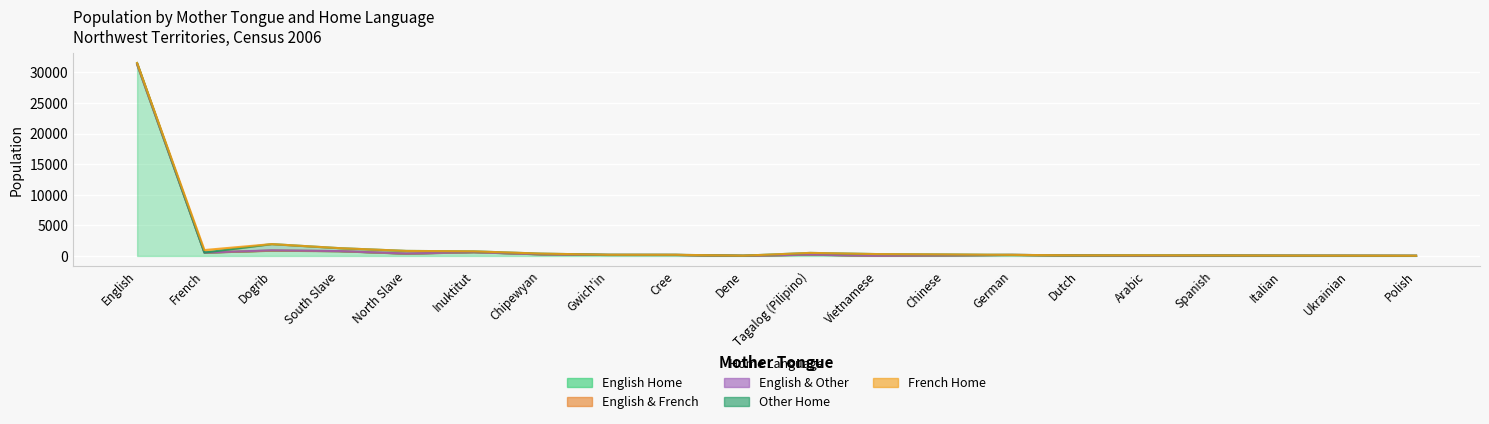

How many data points in Other Home are above 80?

9